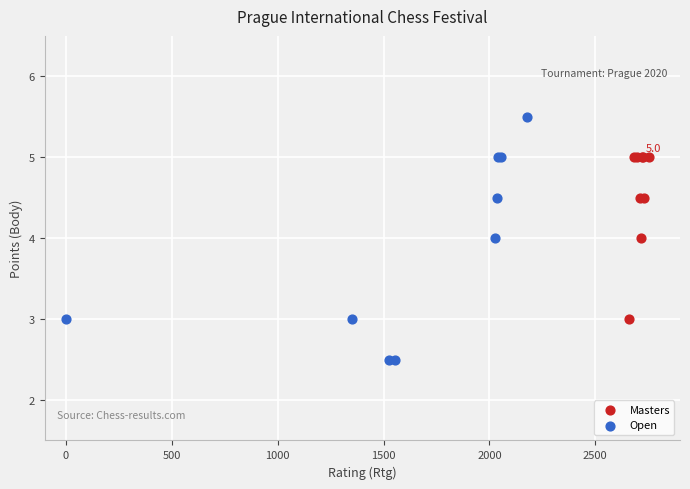

Which series reaches the minimum Y coordinate?

Open